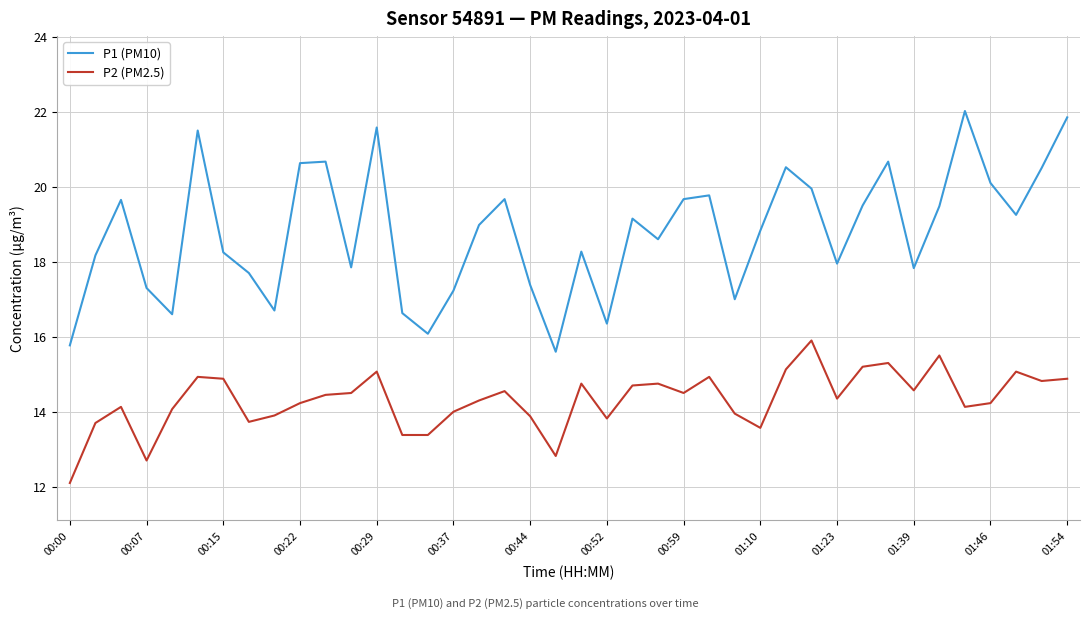

What are all the series names shown in the legend?

P1 (PM10), P2 (PM2.5)